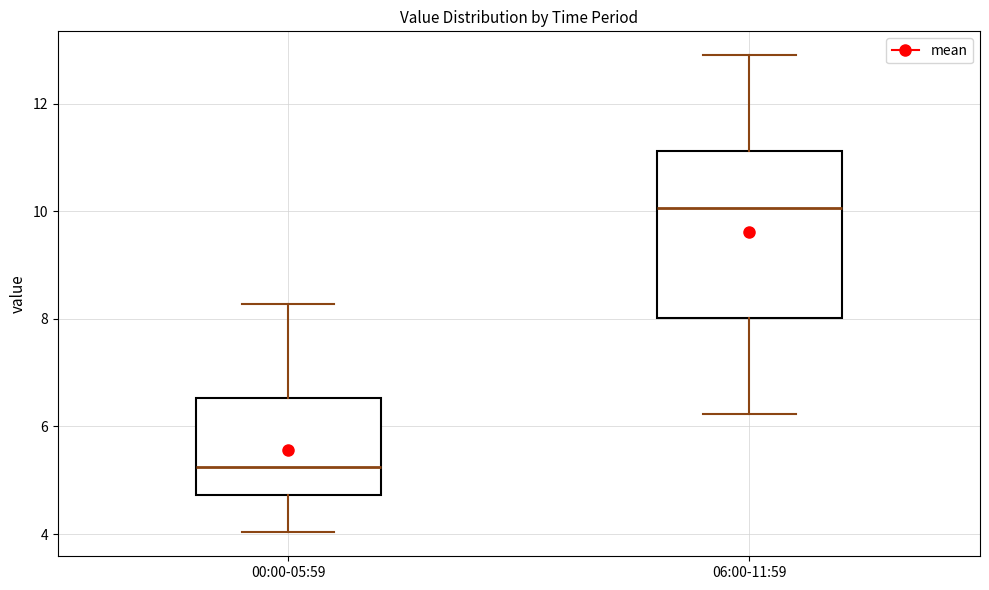

Which box is the tallest, from its lower edge to its upper edge?

06:00-11:59